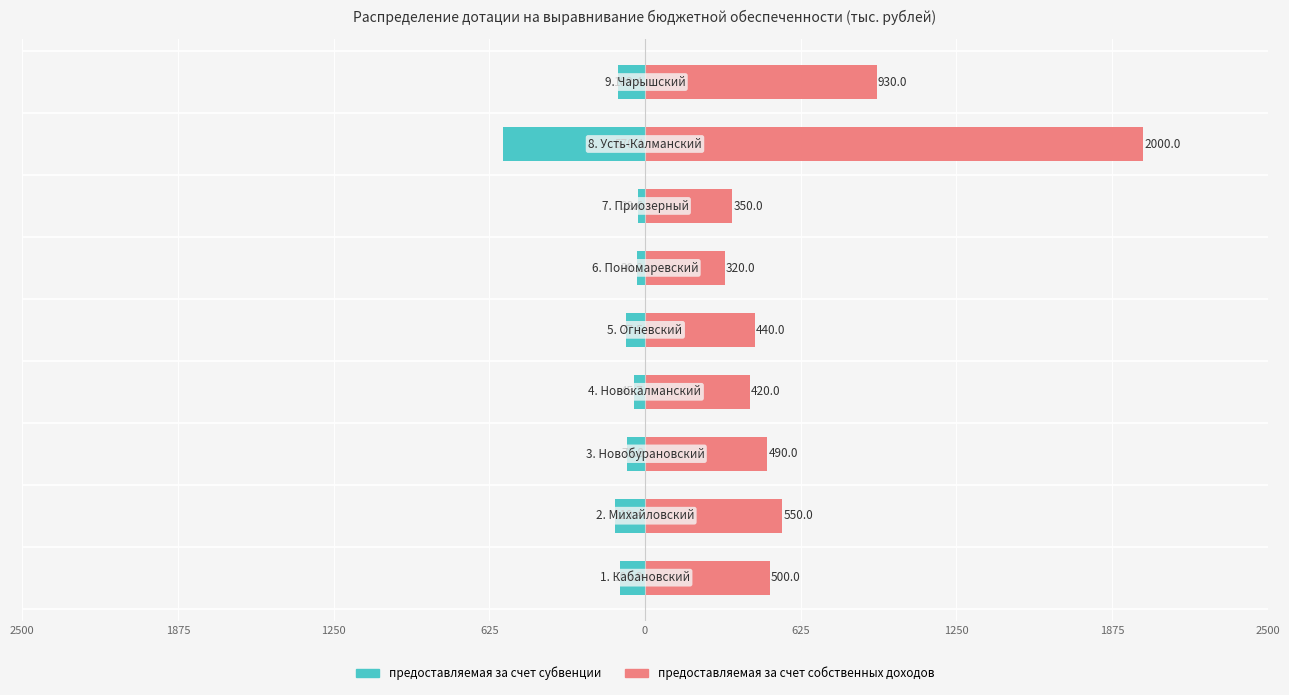

What is the maximum value for предоставляемая за счет собственных доходов?

2000.0